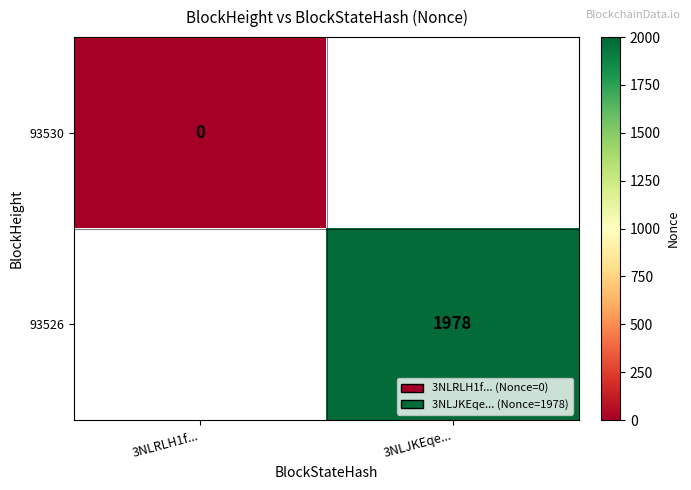

Count the number of categories in the chart.

2